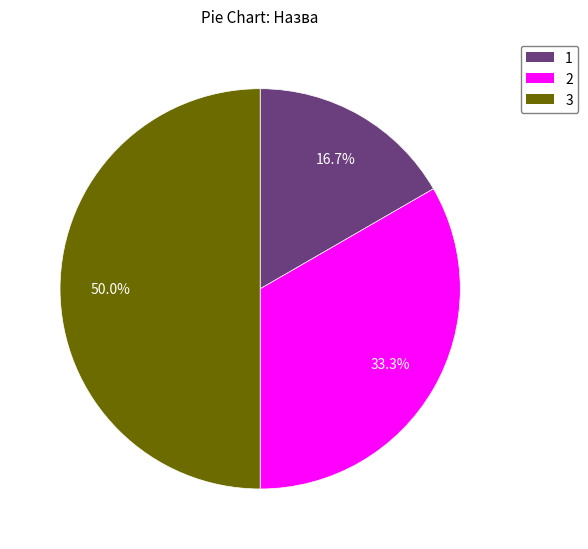

Combined, do 3 and 2 account for over 50%?

Yes